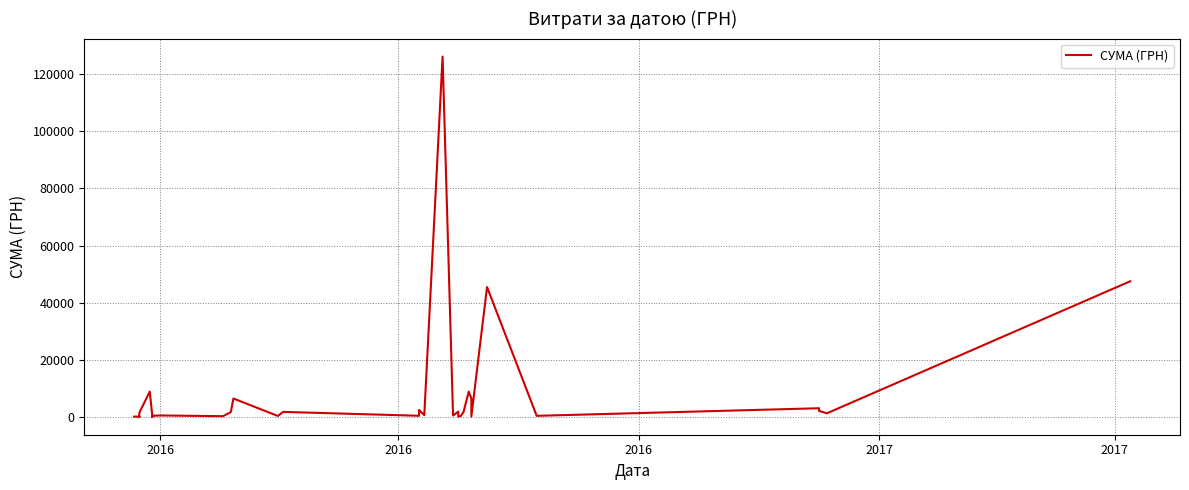

What is the difference between the maximum and second lowest values?

126184.4